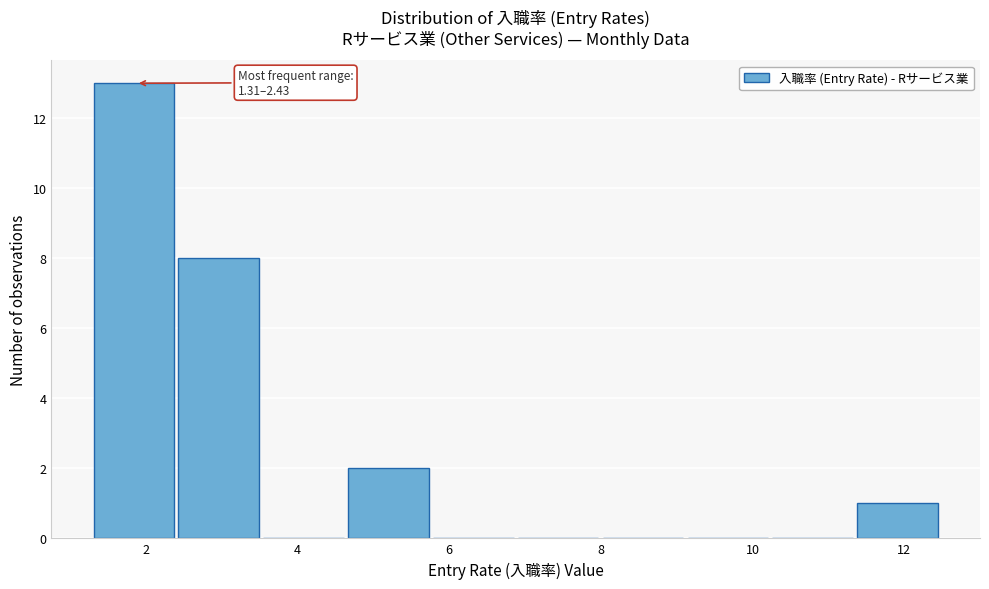

Over which range of the x-axis is the bar tallest?

1.4 to 2.4